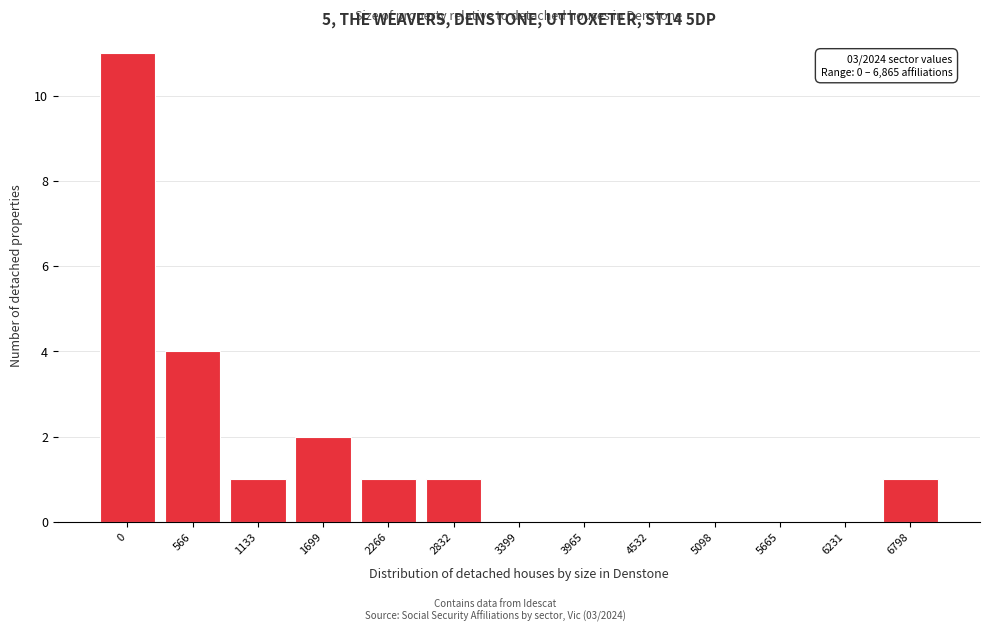

Reading right to left, what are all the values shown in this chart?

6798=1	6231=0	5665=0	5098=0	4532=0	3965=0	3399=0	2832=1	2266=1	1699=2	1133=1	566=4	0=11